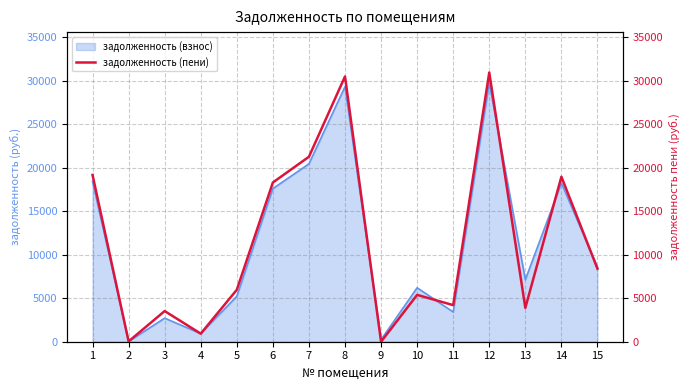

Is it true that the value at 1 is 30644.6?

False